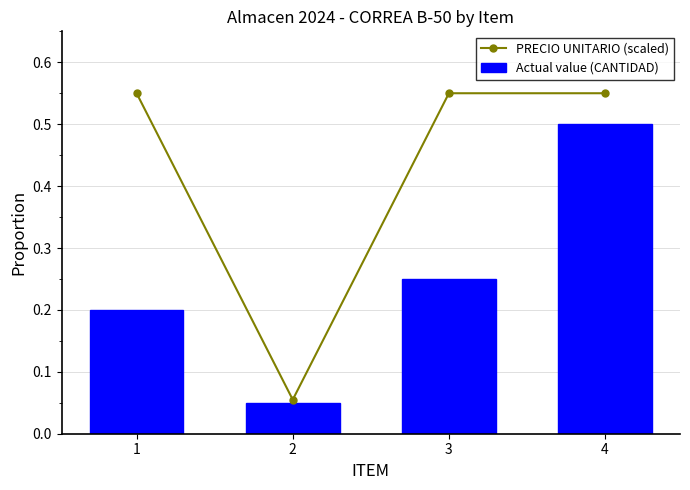

Between 1 and 2, which series saw the biggest shift?

PRECIO UNITARIO (scaled)